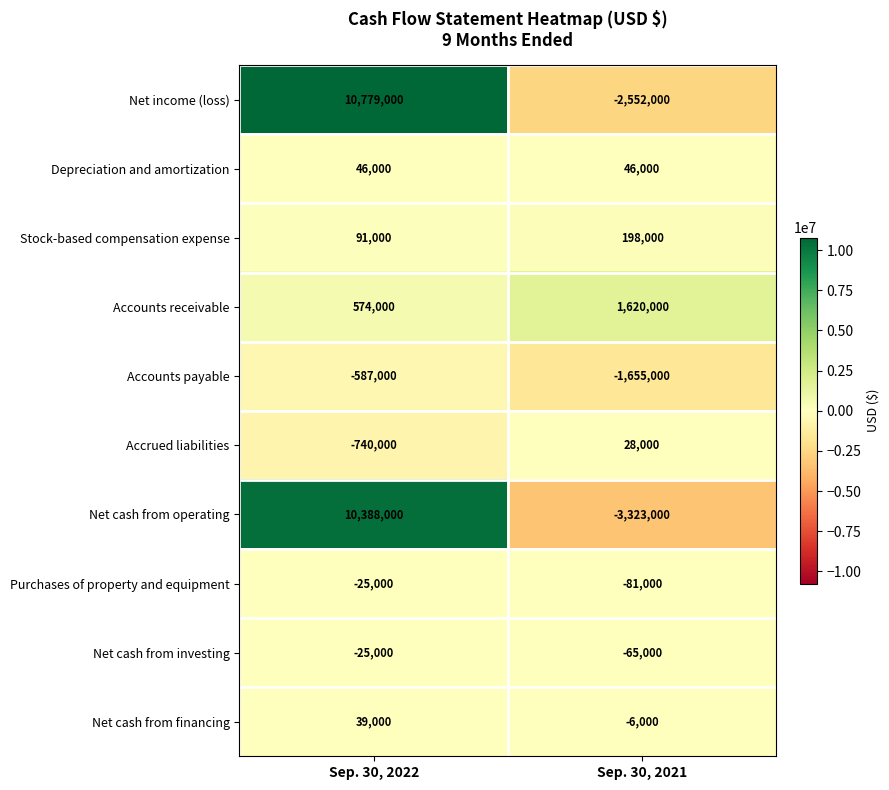

What is the approximate value of Net cash from financing at Sep. 30, 2022, to the nearest 10?

39000